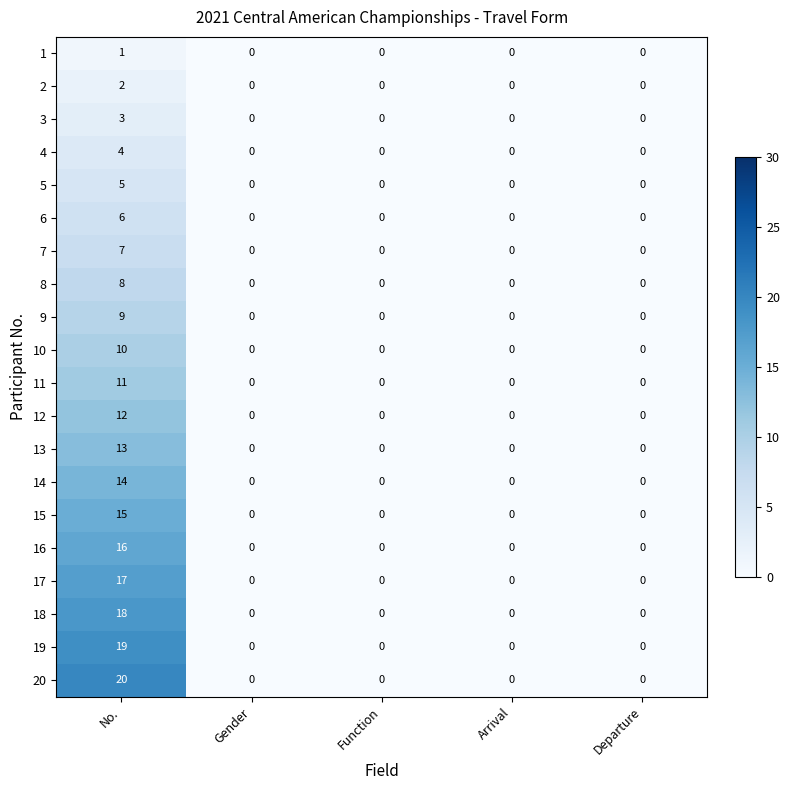

List the series in order of their peak value, highest first.

20, 19, 18, 17, 16, 15, 14, 13, 12, 11, 10, 9, 8, 7, 6, 5, 4, 3, 2, 1